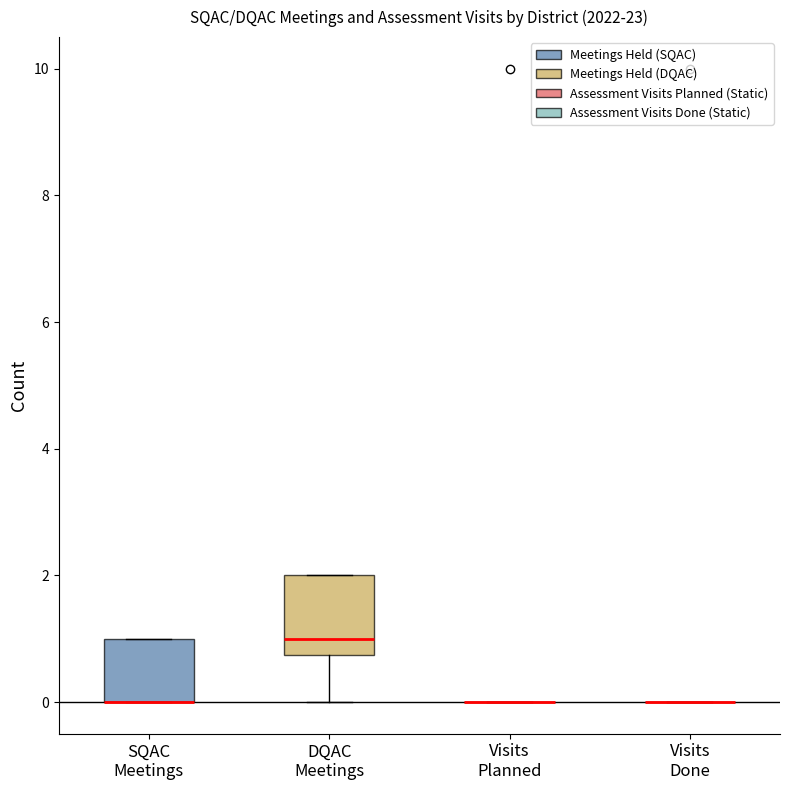

Comparing the boxes themselves (not the whiskers), which one is the tallest?

DQAC Meetings